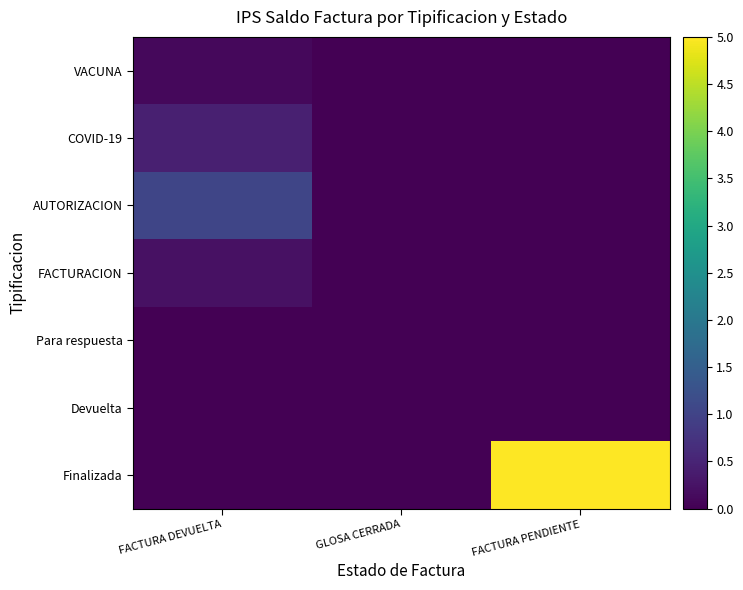

Rank the series at FACTURA DEVUELTA from highest to lowest value.

AUTORIZACION, COVID-19, FACTURACION, VACUNA, Devuelta, Para respuesta, Finalizada